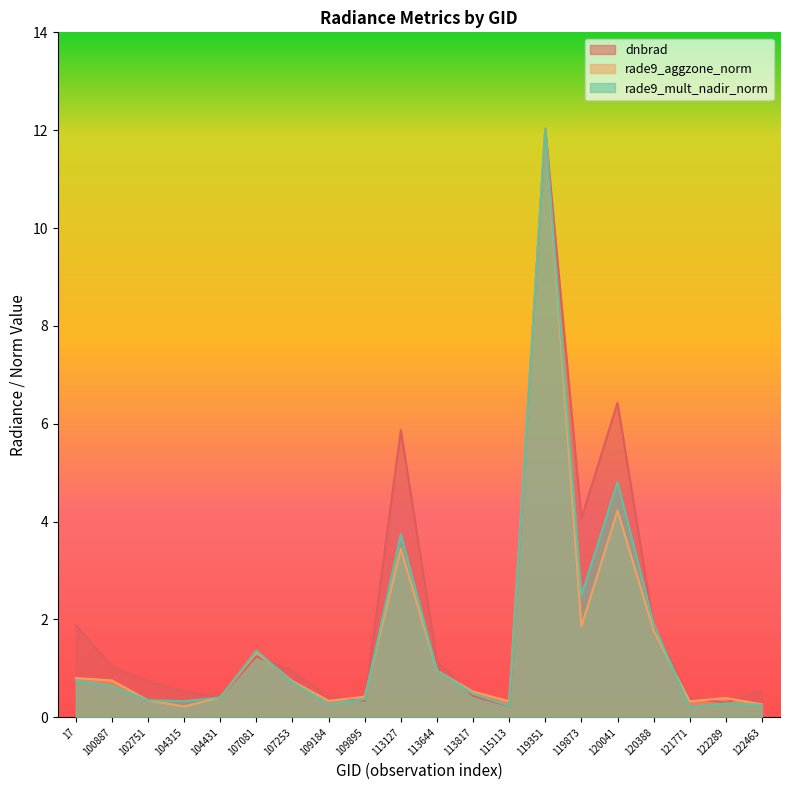

Which series has the largest range (max minus min)?

rade9_mult_nadir_norm